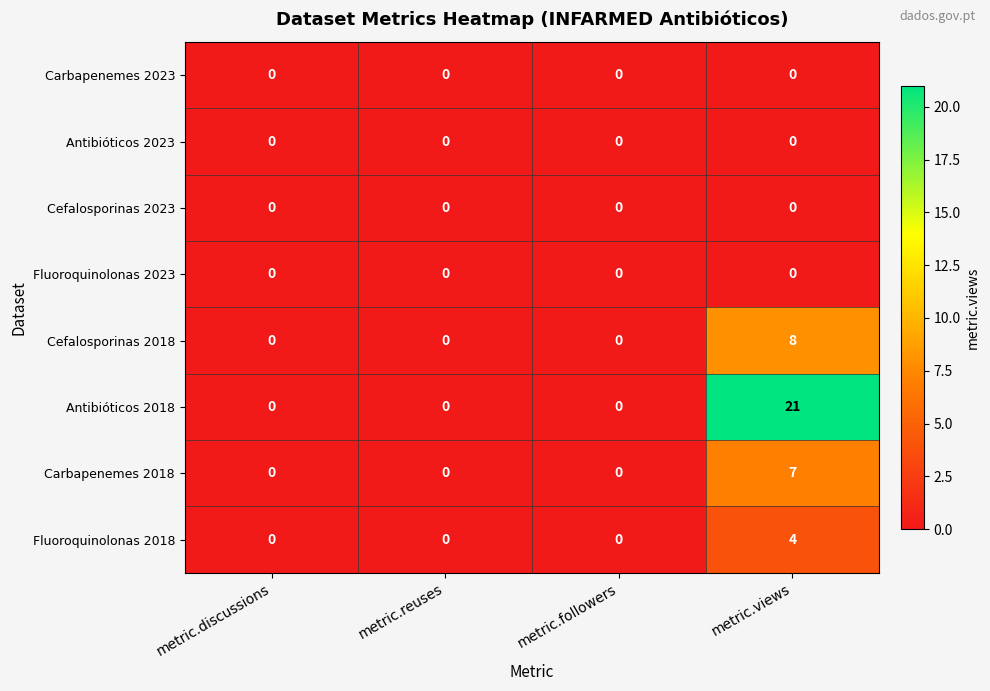

What is the sum of the Carbapenemes 2018 values at metric.views and metric.reuses?

7